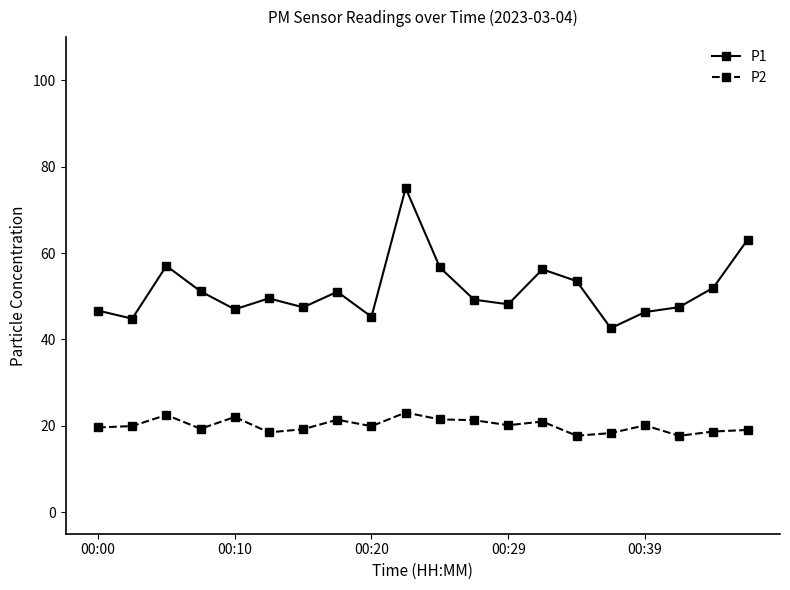

True or false: P2 and P1 cross at least once.

False